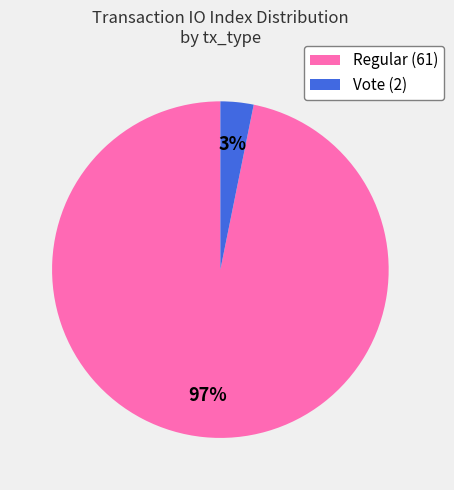

The Regular (61) slice represents 97% of the pie. True or false?

True